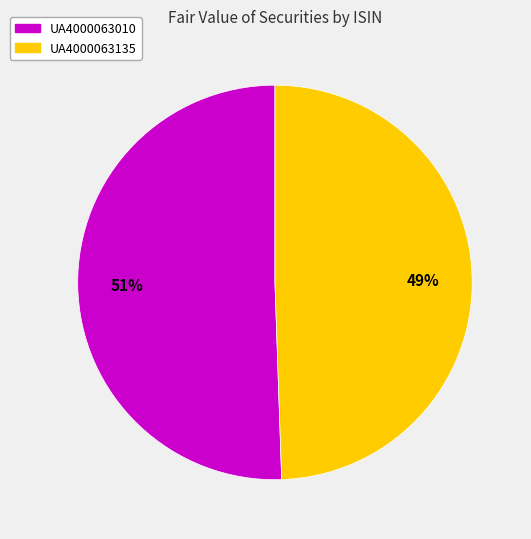

Does UA4000063010 represent more than half of the total?

Yes